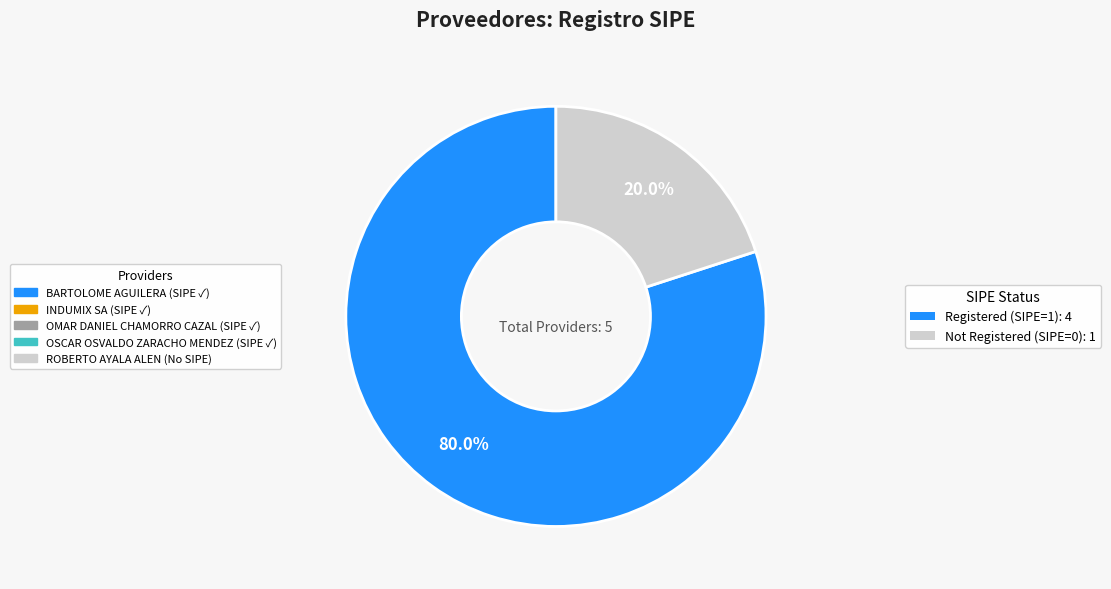

Is there any slice that represents more than half of the pie?

Yes